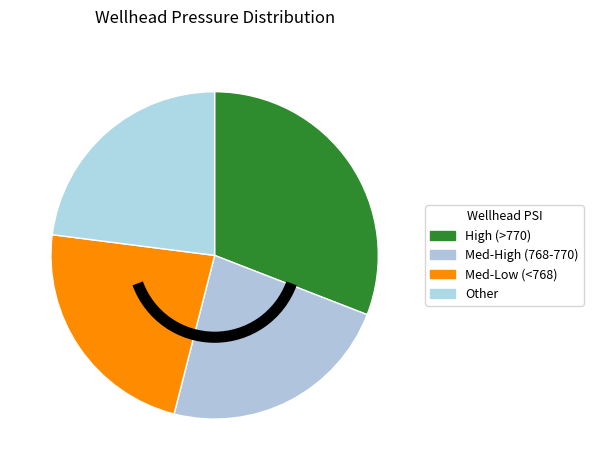

Which category has the biggest portion of the pie?

High (>770)